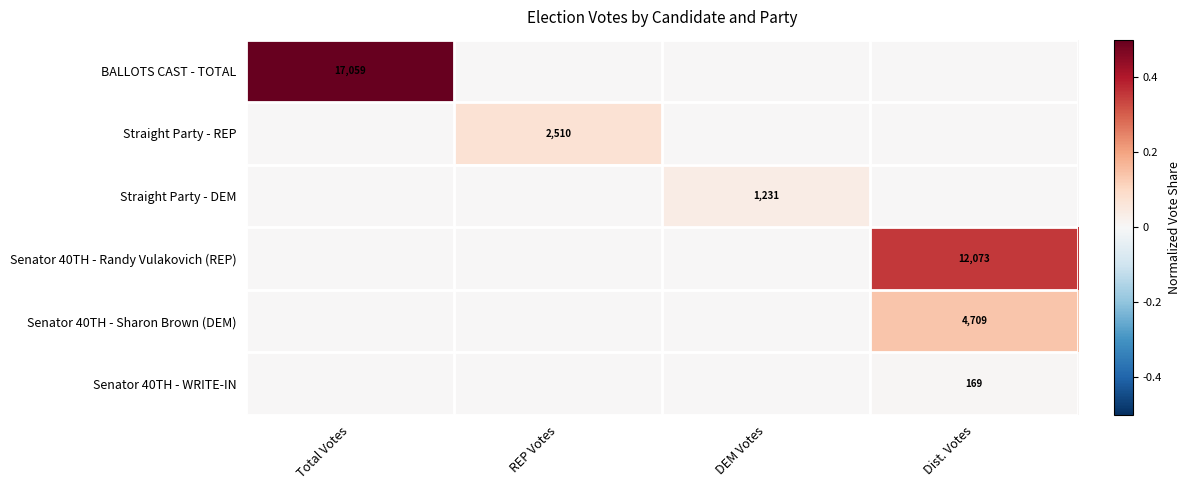

The value of Senator 40TH - WRITE-IN at Dist. Votes is 169. True or false?

True